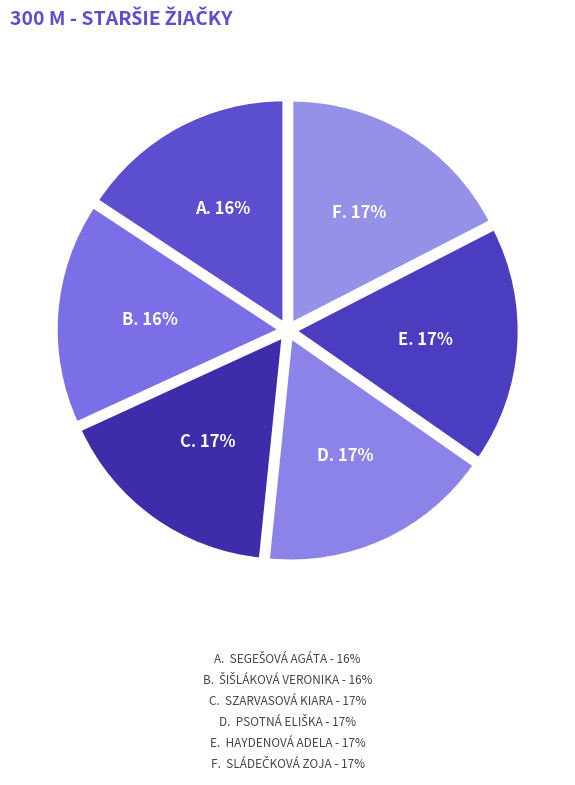

How many segments does this pie chart have?

6